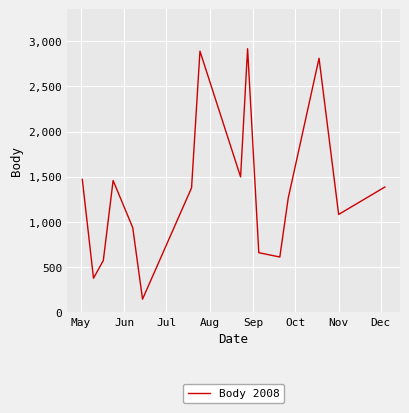

What is the difference between the maximum and minimum values?

2776